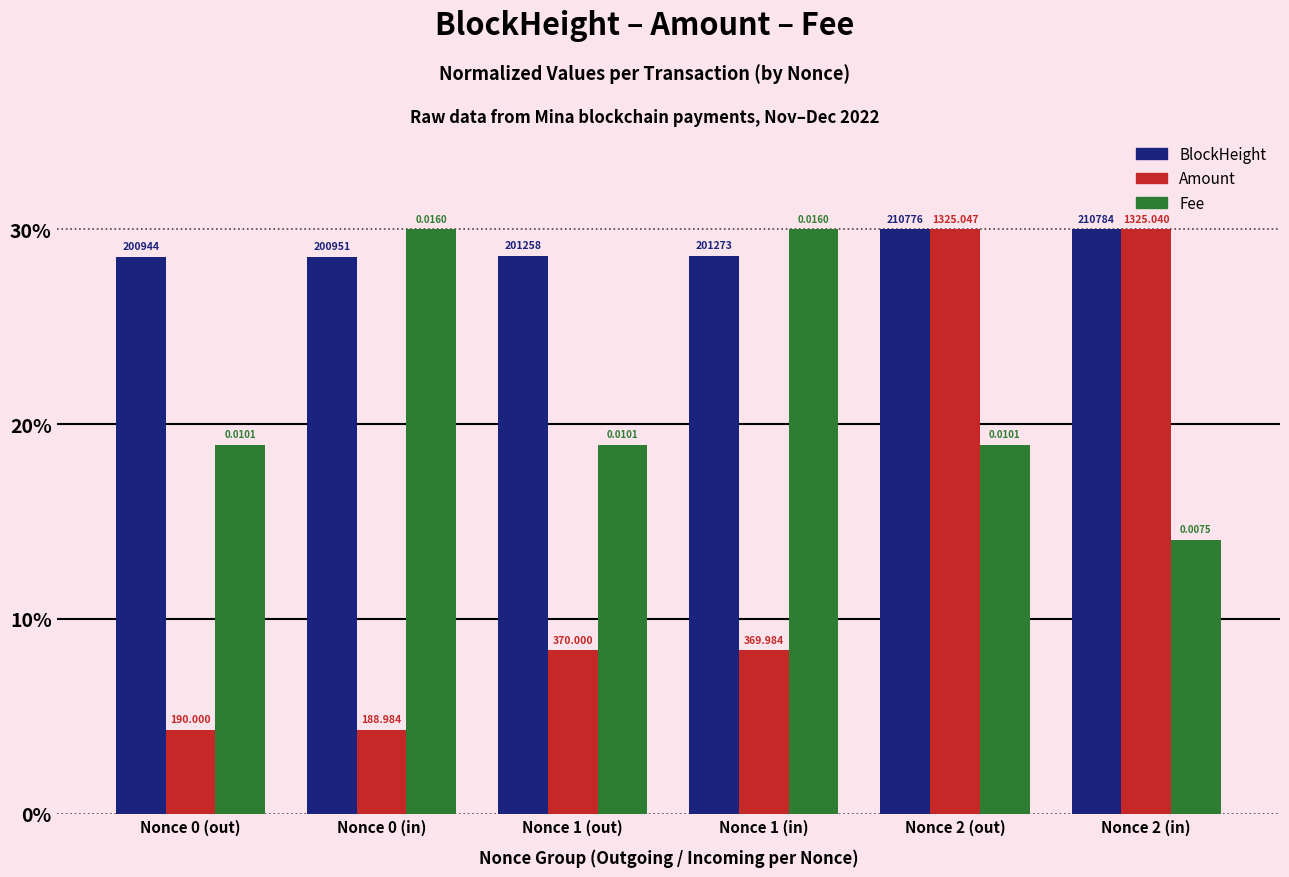

How many bars are there in each group?

3